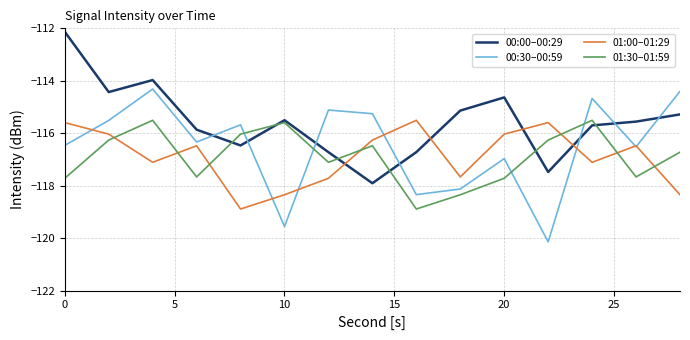

In 00:30–00:59, how many points are lower than both neighbors (excluding endpoints)?

5